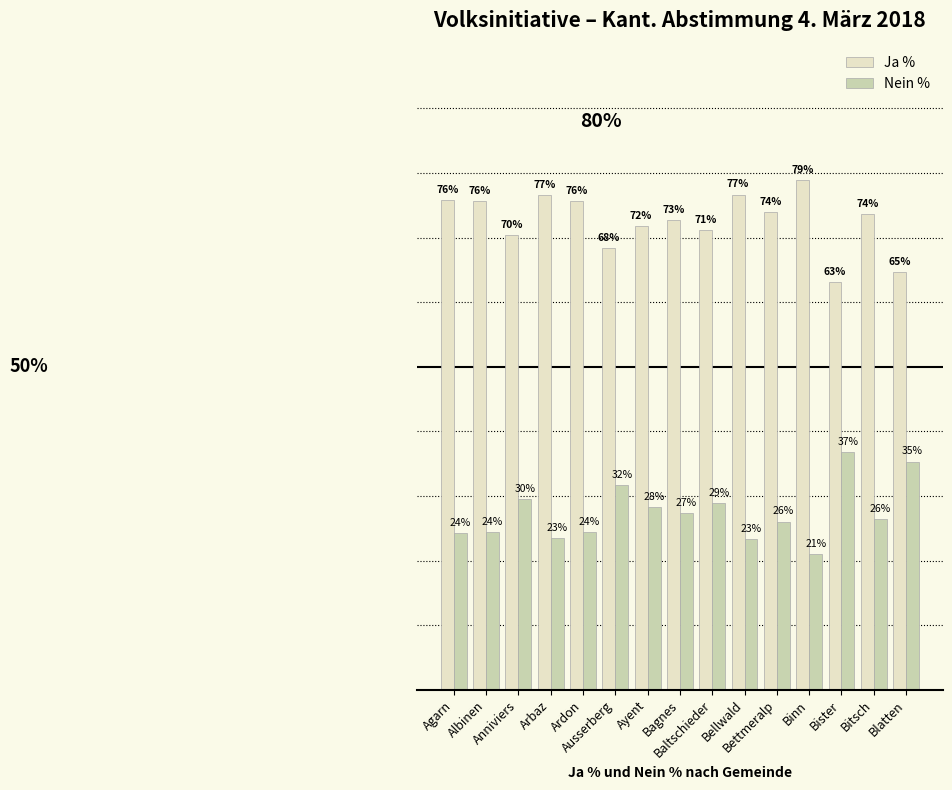

List the series in order of their peak value, highest first.

Ja %, Nein %